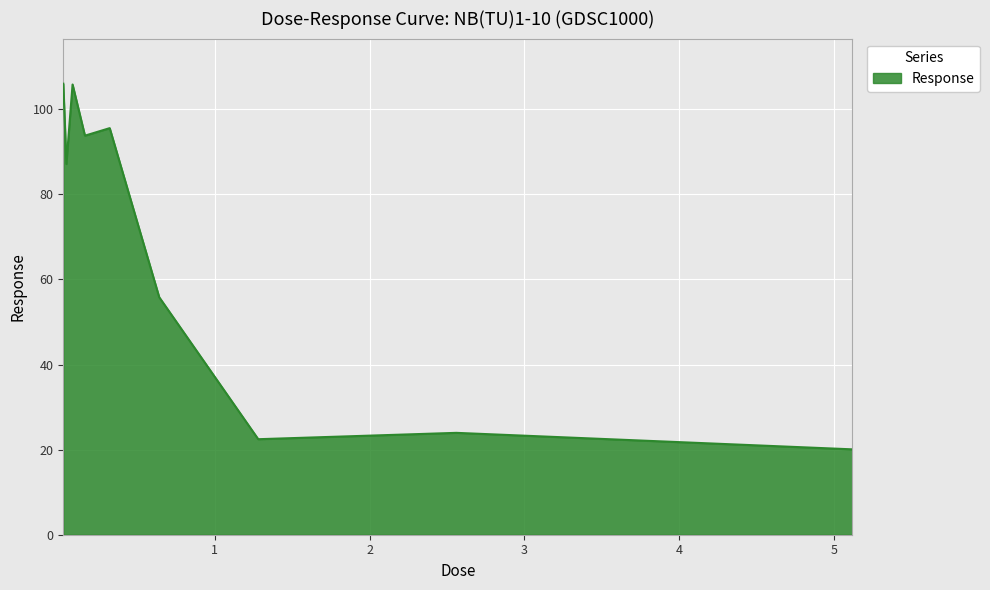

What is the difference between the maximum and minimum values?

85.9